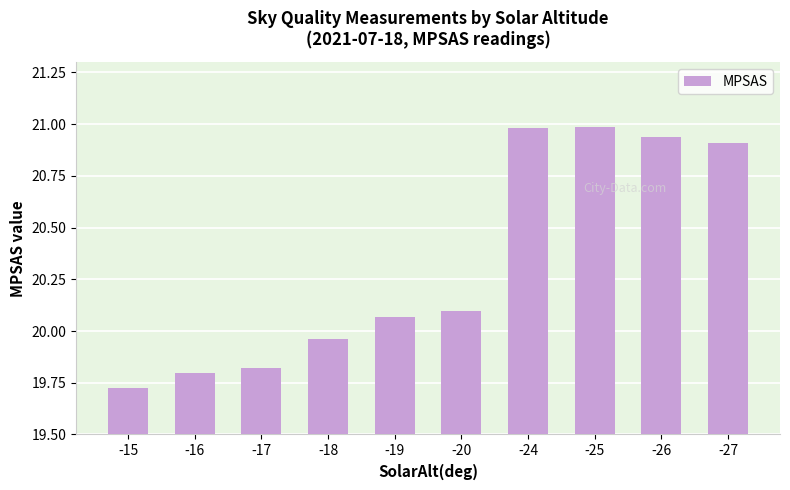

At which category does the chart reach its minimum across all series?

-15